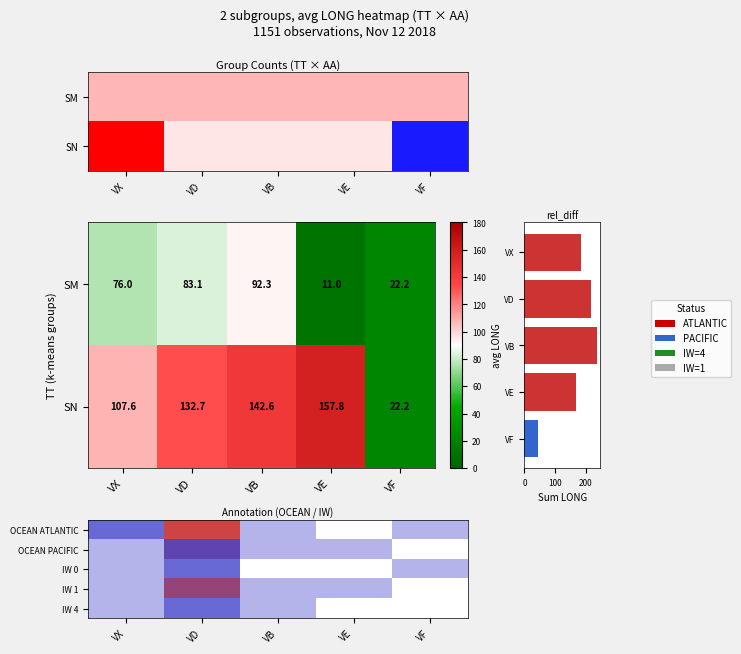

What is the greatest value displayed?

234.9